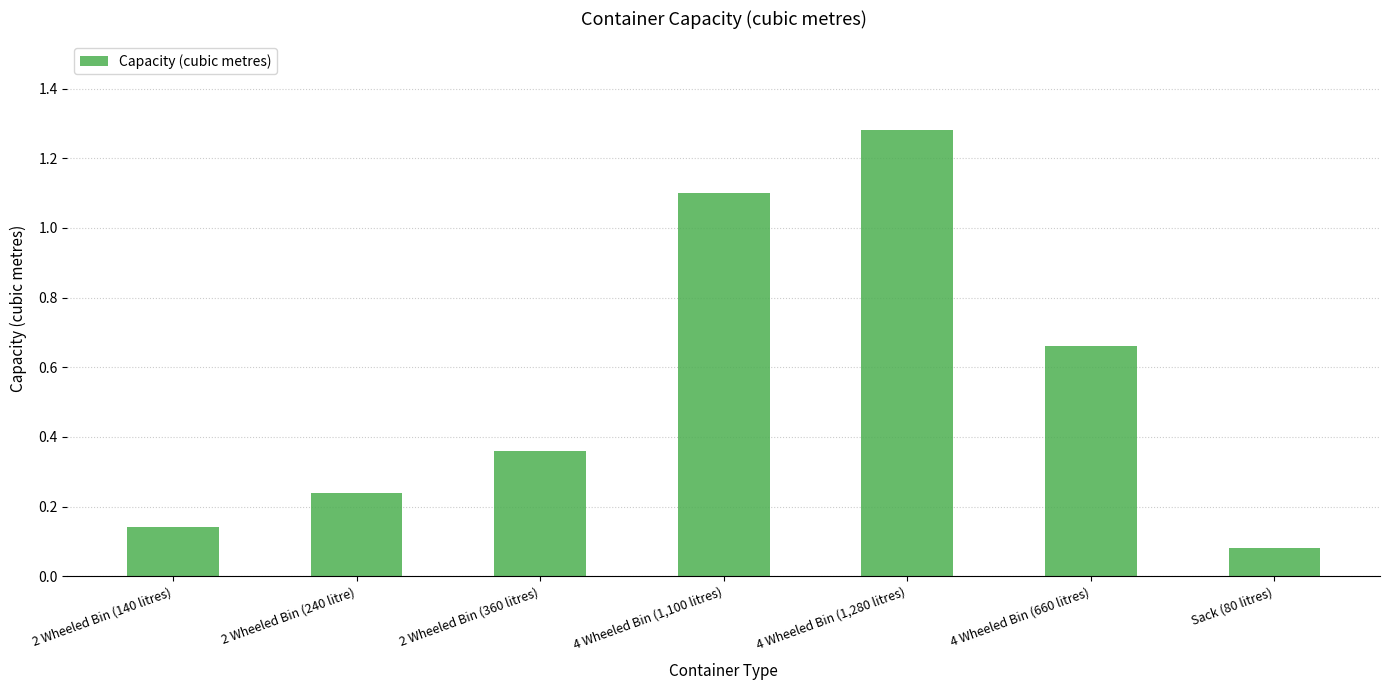

Rank the categories by value from lowest to highest.

Sack (80 litres), 2 Wheeled Bin (140 litres), 2 Wheeled Bin (240 litre), 2 Wheeled Bin (360 litres), 4 Wheeled Bin (660 litres), 4 Wheeled Bin (1,100 litres), 4 Wheeled Bin (1,280 litres)